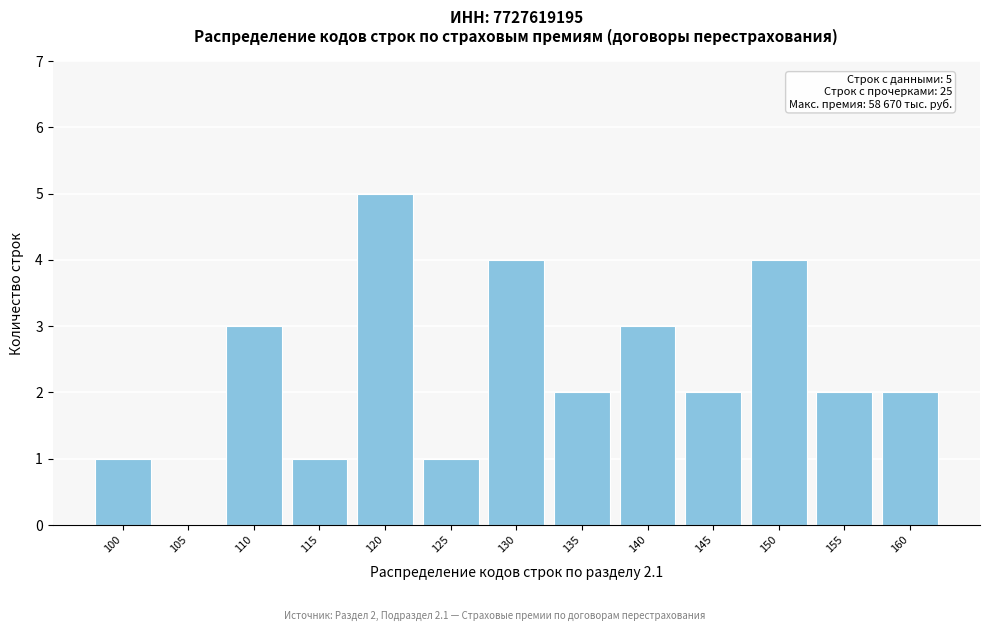

Reading right to left, transcribe all the data shown in this chart.

160=2	155=2	150=4	145=2	140=3	135=2	130=4	125=1	120=5	115=1	110=3	105=0	100=1